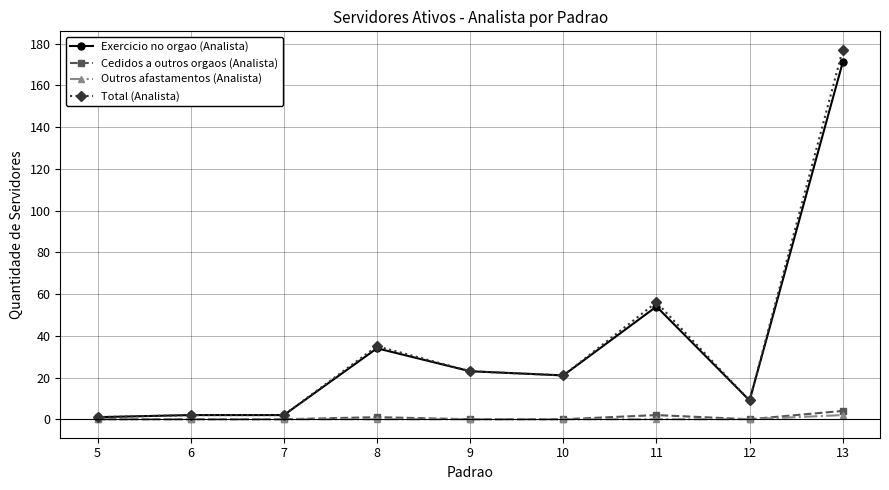

Which series has the largest range (max minus min)?

Total (Analista)